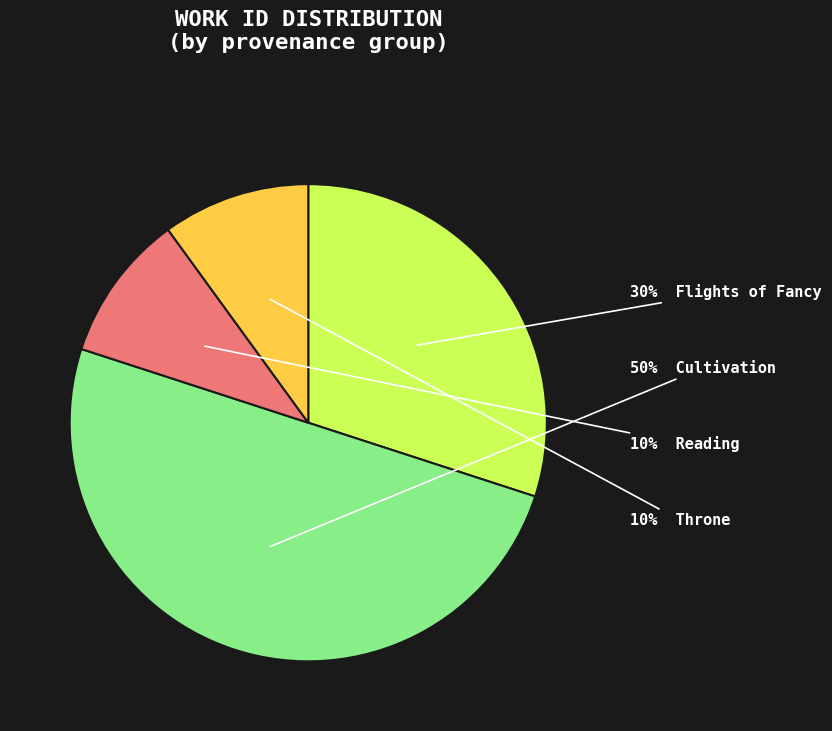

To the nearest percent, what is the difference between the largest and smallest slice percentages?

40%